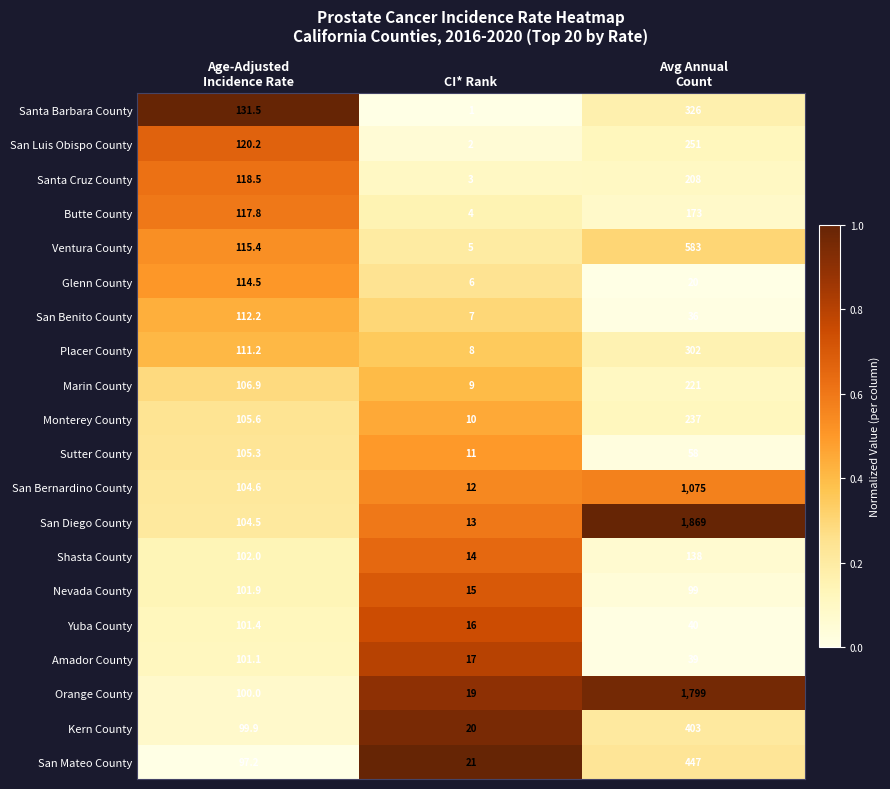

At which category does the chart reach its minimum across all series?

CI* Rank